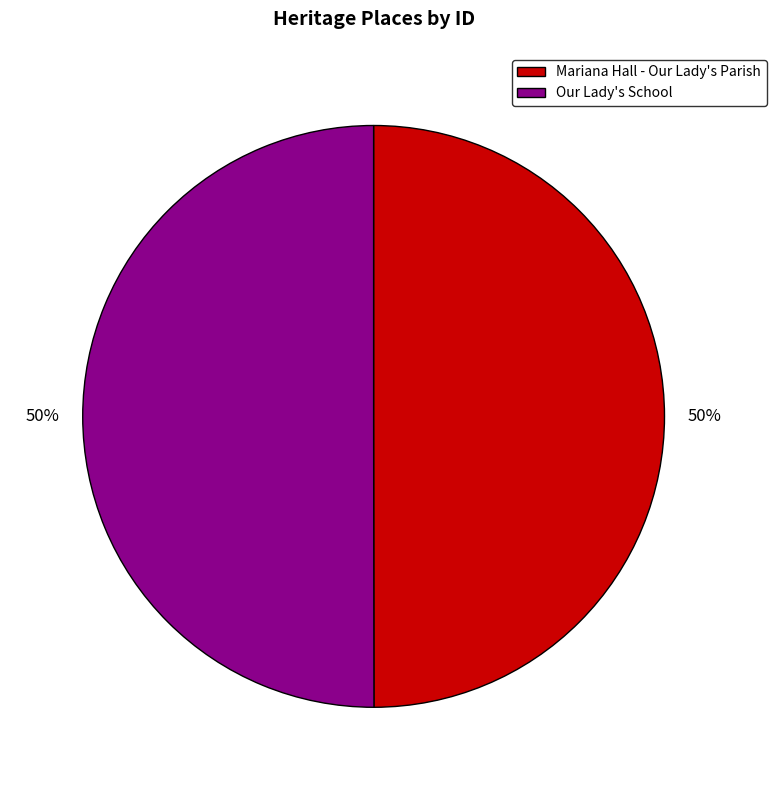

To the nearest percent, what percentage of the pie is Our Lady's School?

50%